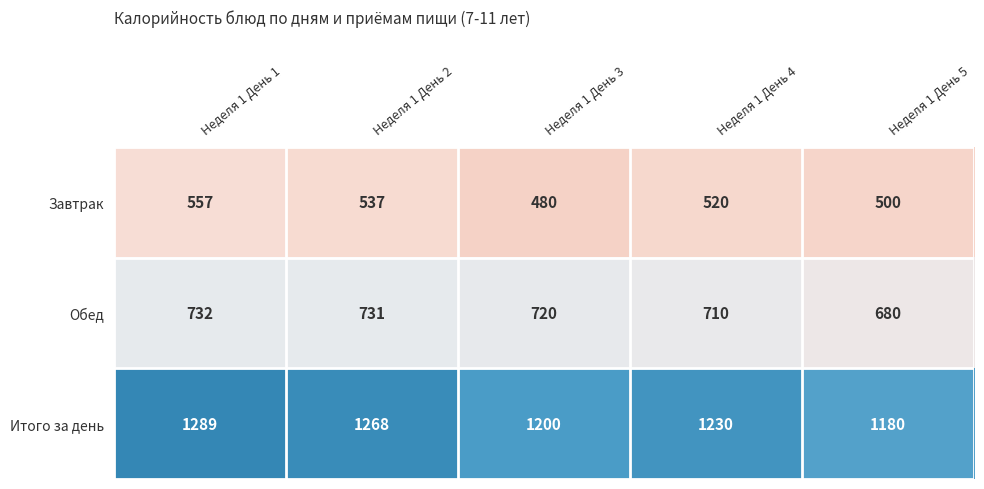

At how many categories does at least one series exceed 1131?

5